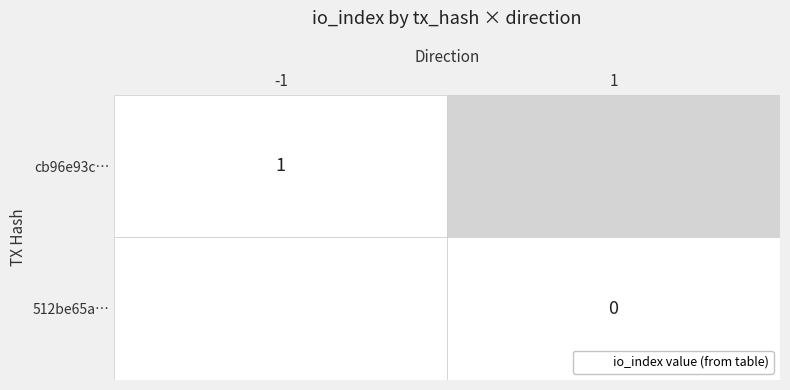

Is the value of io_index_values at io_index_values greater than the value of direction_values at direction_values?

Yes